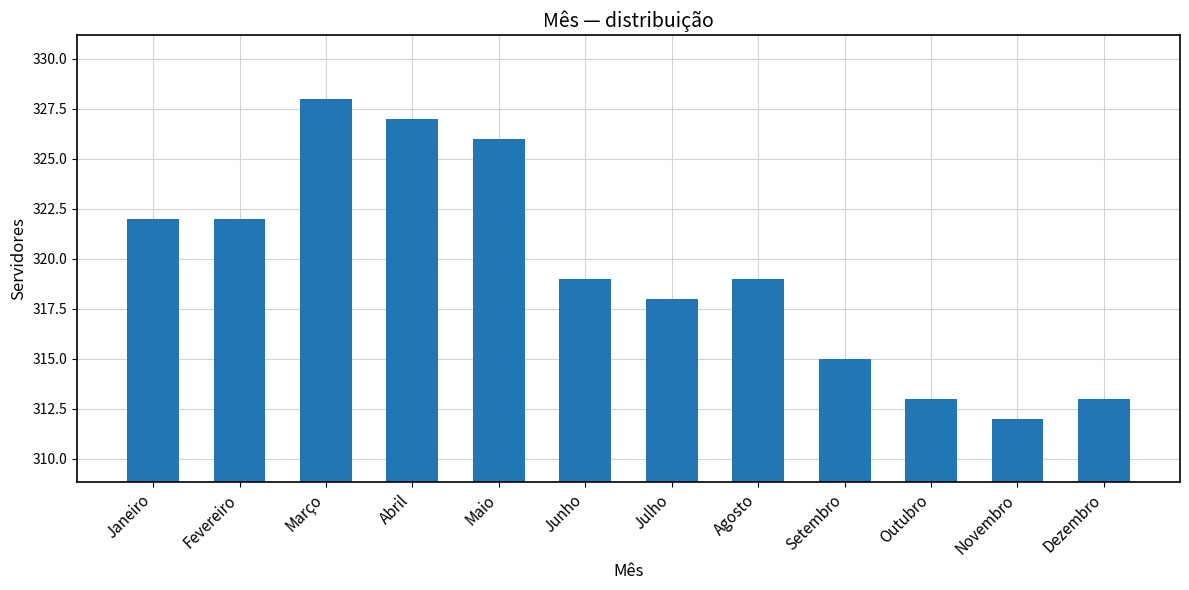

Which category has the lowest value across all series?

Novembro